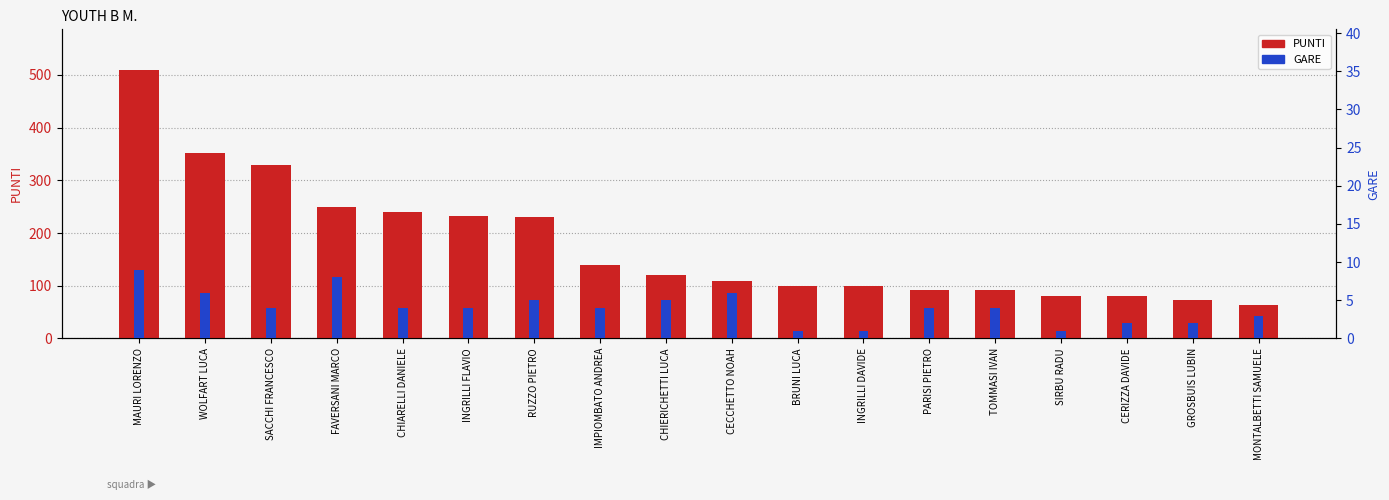

How many values in the GARE series are below 4?

6